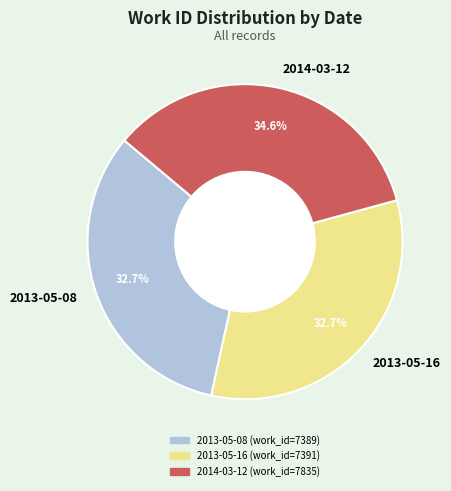

To the nearest percent, what is the average slice percentage?

33%